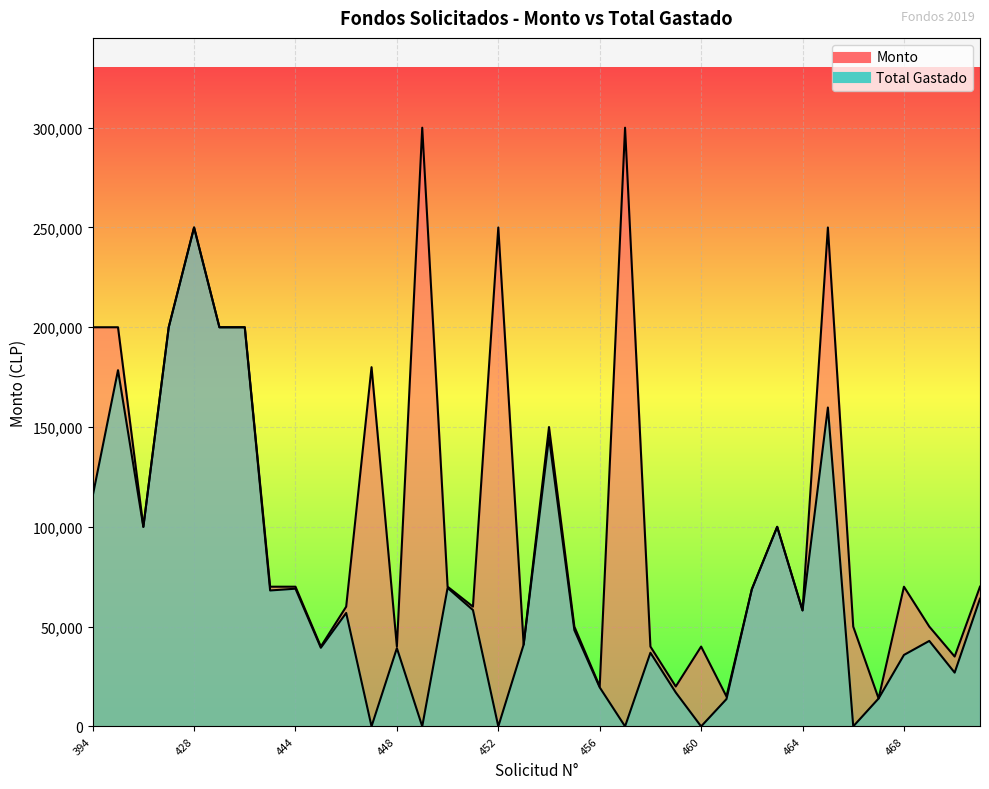

True or false: Total Gastado and Monto intersect in this chart.

False